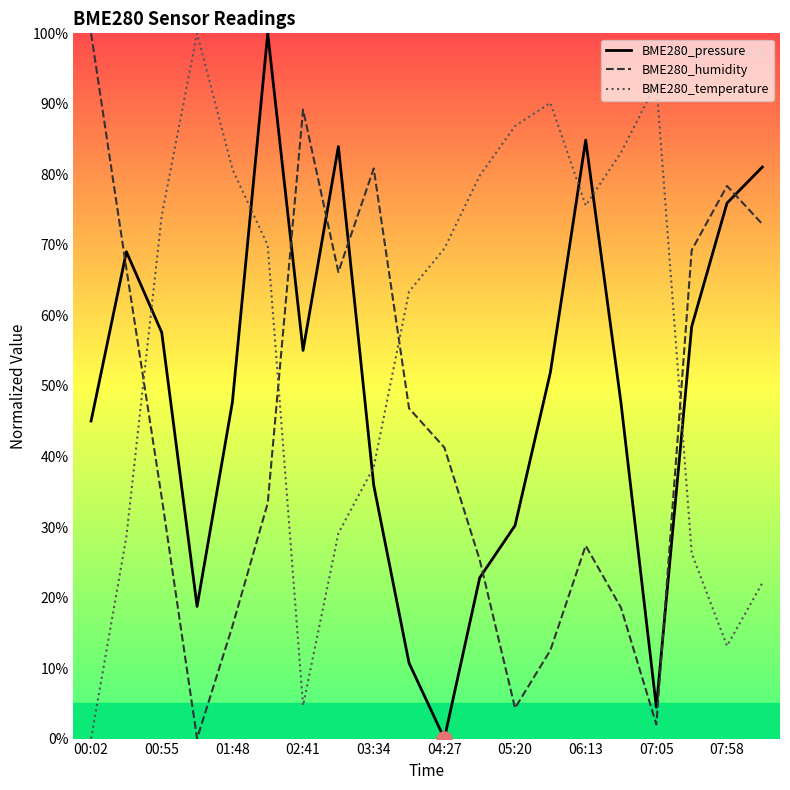

Which series has the largest total across all categories?

BME280_temperature